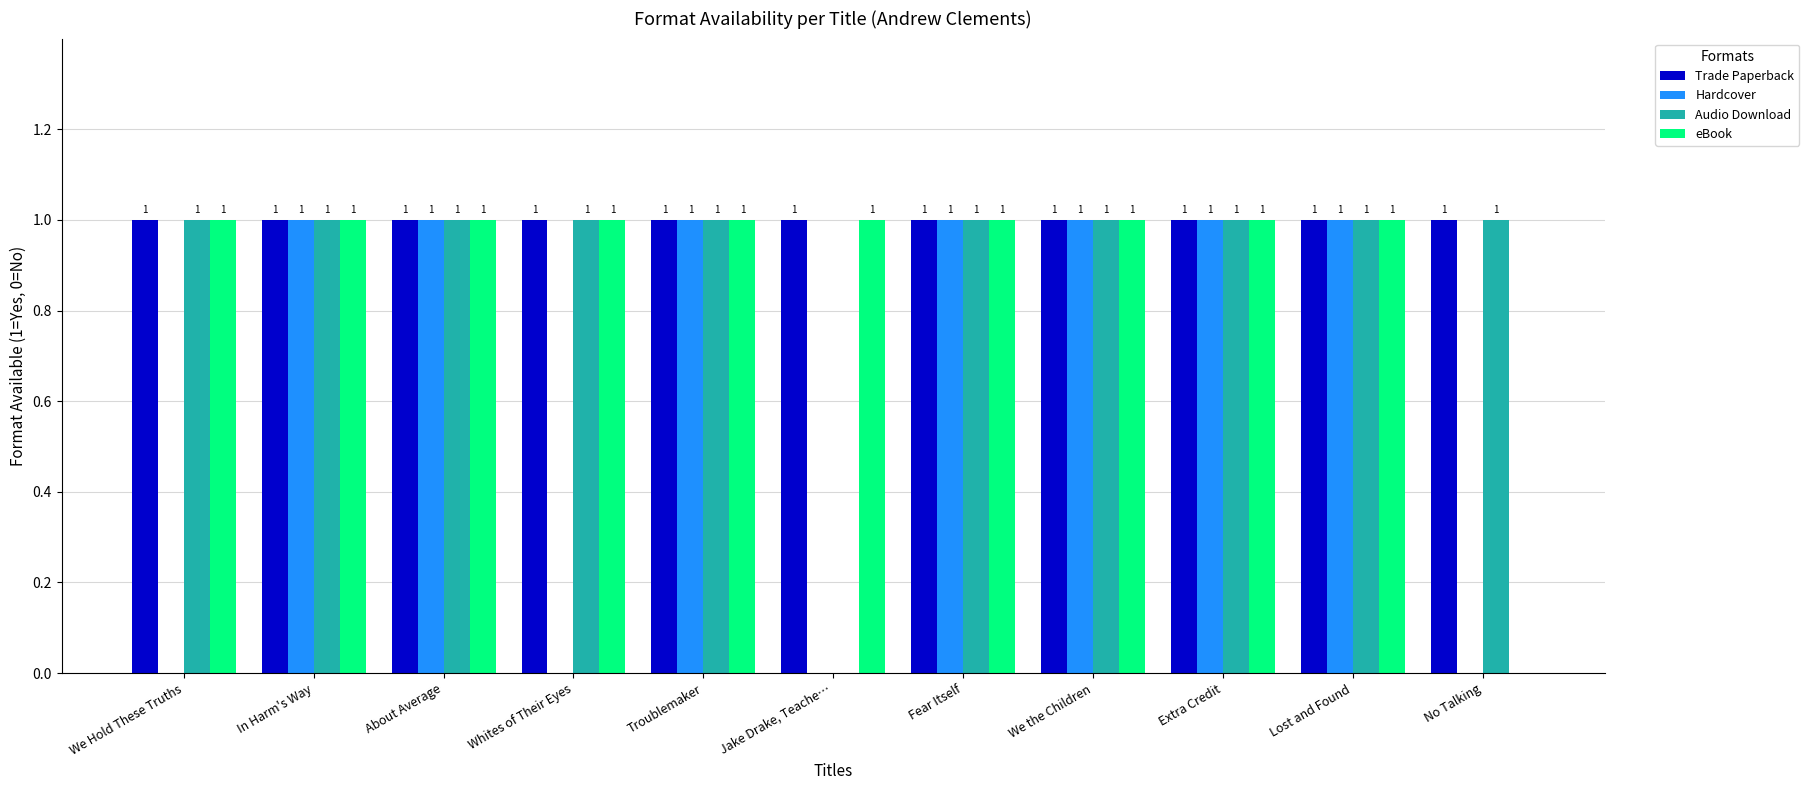

What is the total value across all series at We Hold These Truths?

3